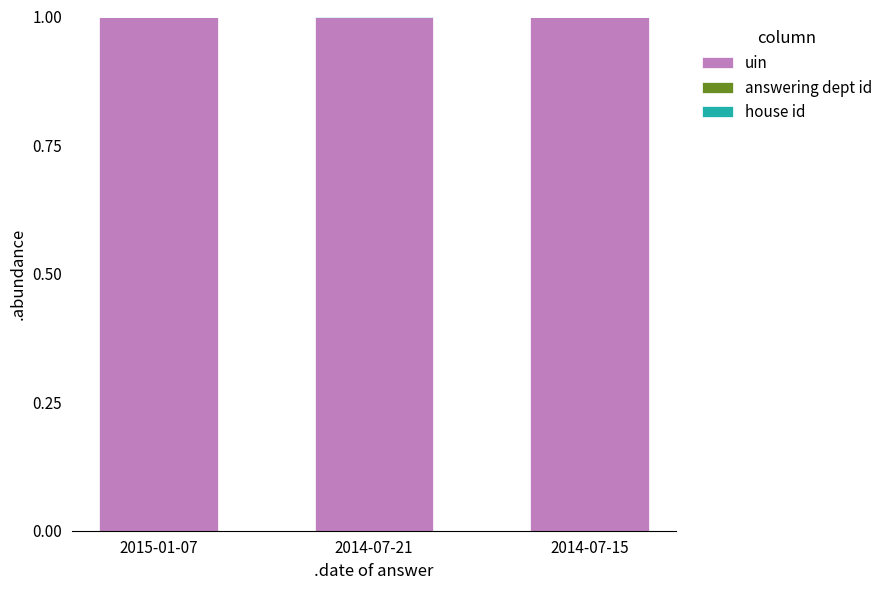

What is the maximum value for uin?

1.0